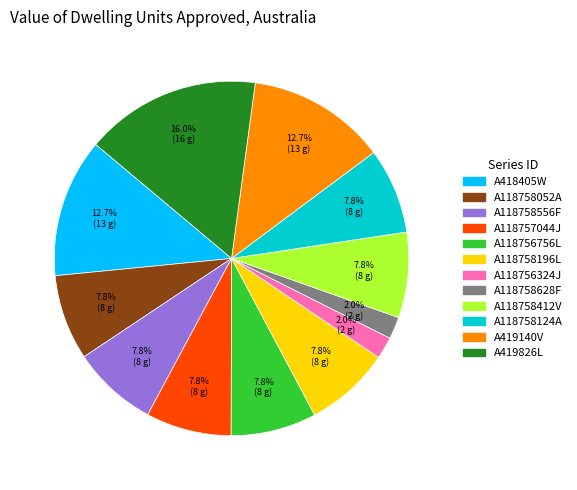

How many segments does this pie chart have?

12